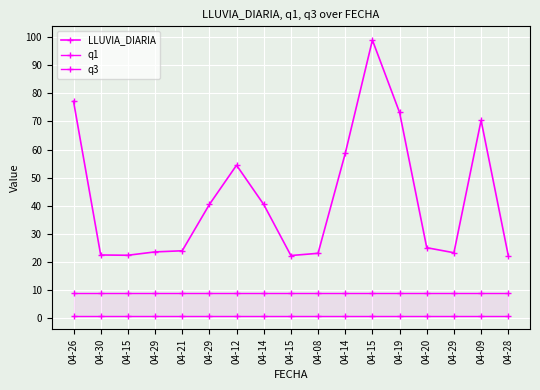

What are all the series names shown in the legend?

LLUVIA_DIARIA, q1, q3